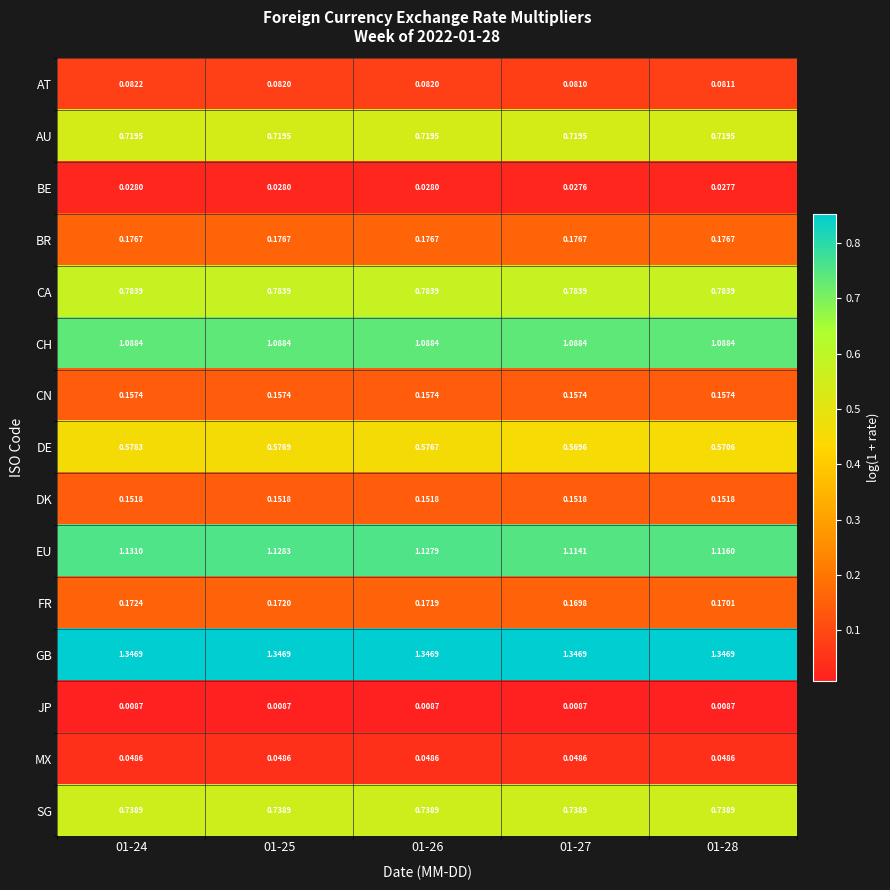

Rank the series by their maximum value, from highest to lowest.

GB, EU, CH, CA, SG, AU, DE, BR, FR, CN, DK, AT, MX, BE, JP